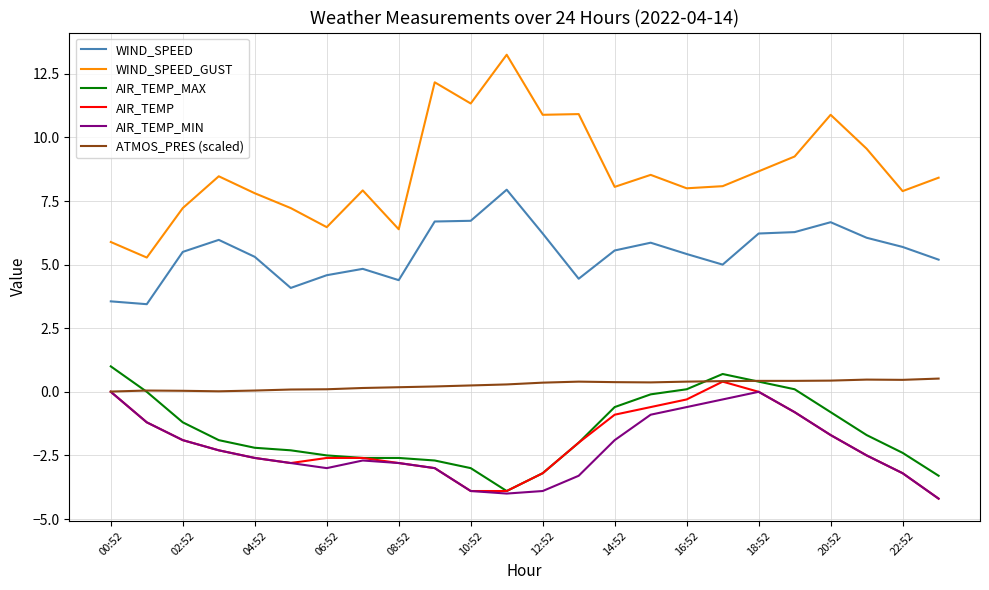

Does the chart display data point markers on the line(s)?

No